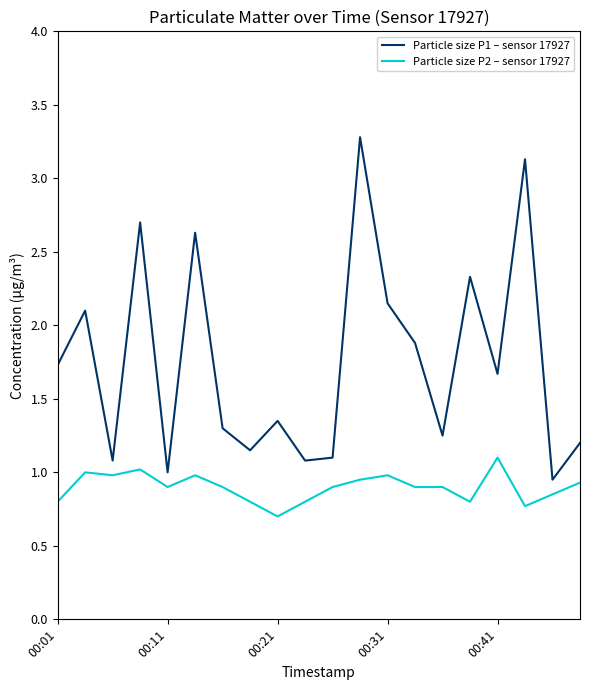

What is the greatest value displayed?

3.3